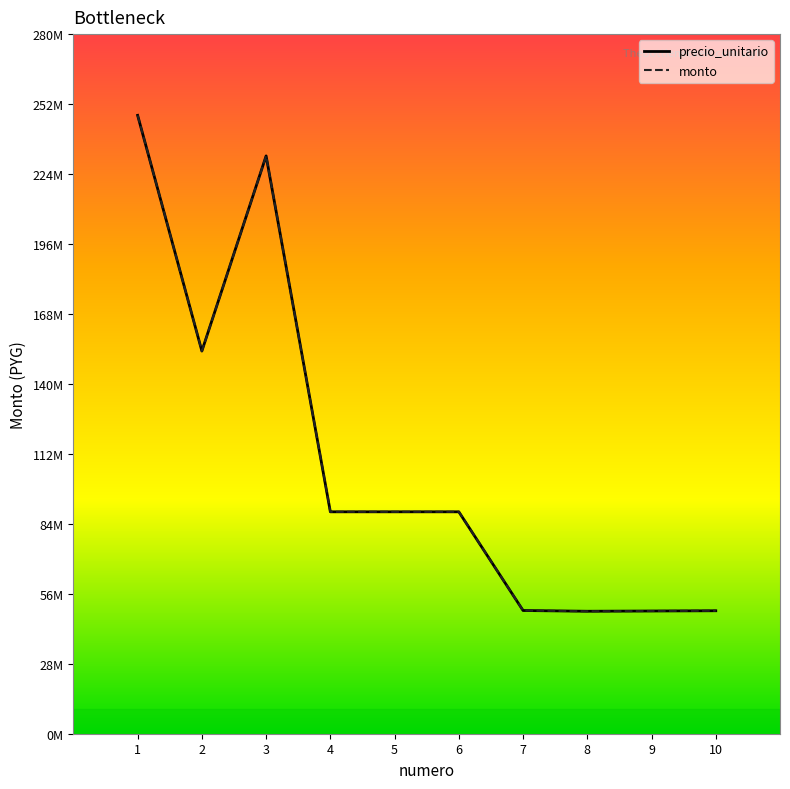

Where is the first local minimum for precio_unitario?

2